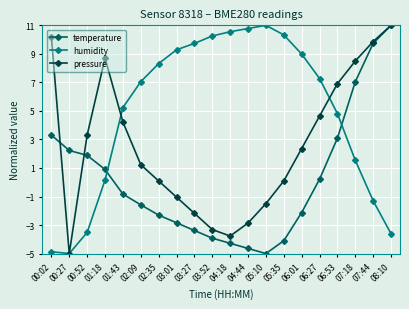

List the series in order of their overall mean, lowest first.

temperature, pressure, humidity